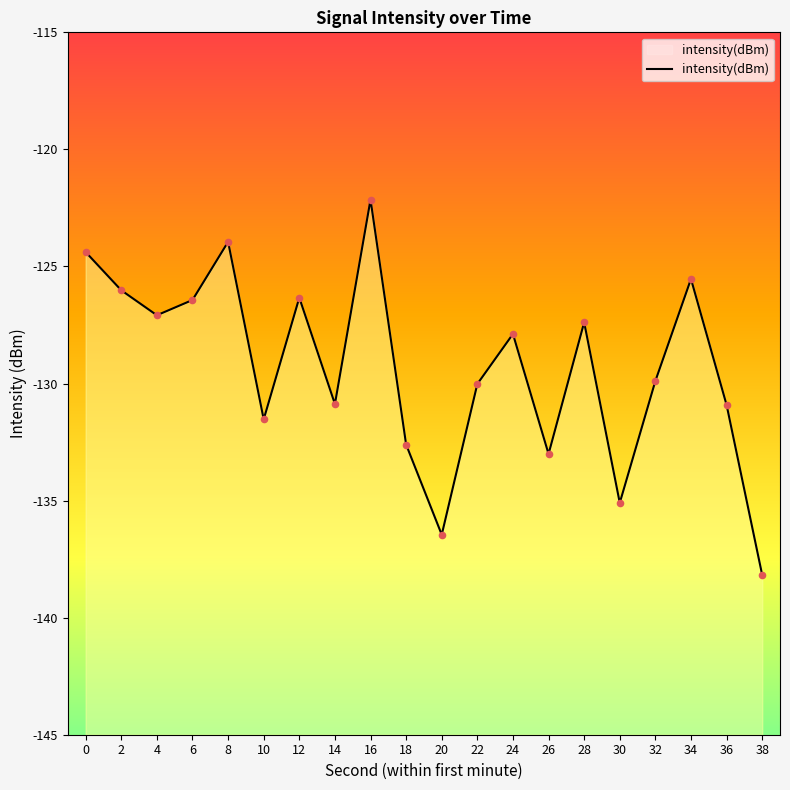

Between 24 and 10, which is larger?

24